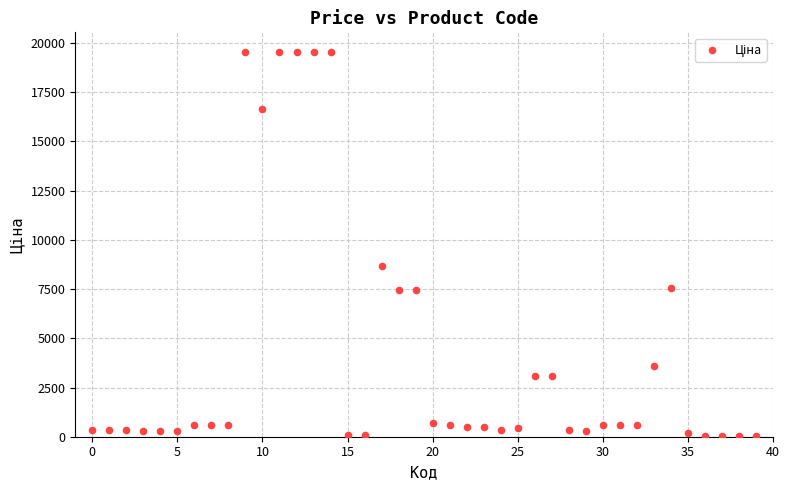

What Y value in the scatter plot is closest to 9797?

8679.5